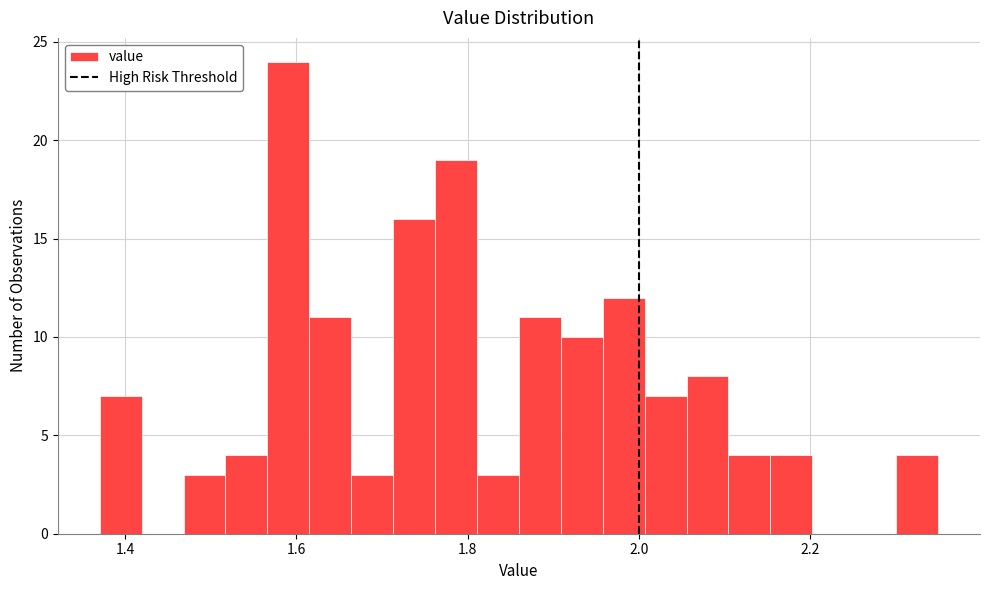

Read against the x-axis, roughly where is the centre of the tallest bar?

1.60